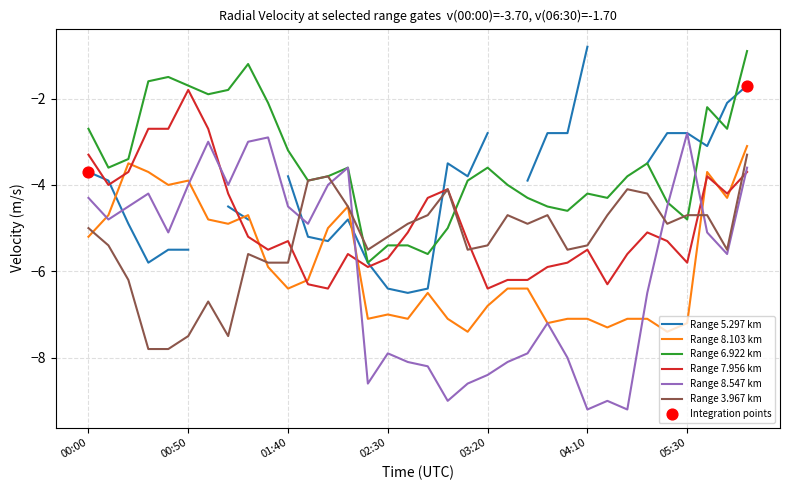

Which series has the largest total across all categories?

6.922